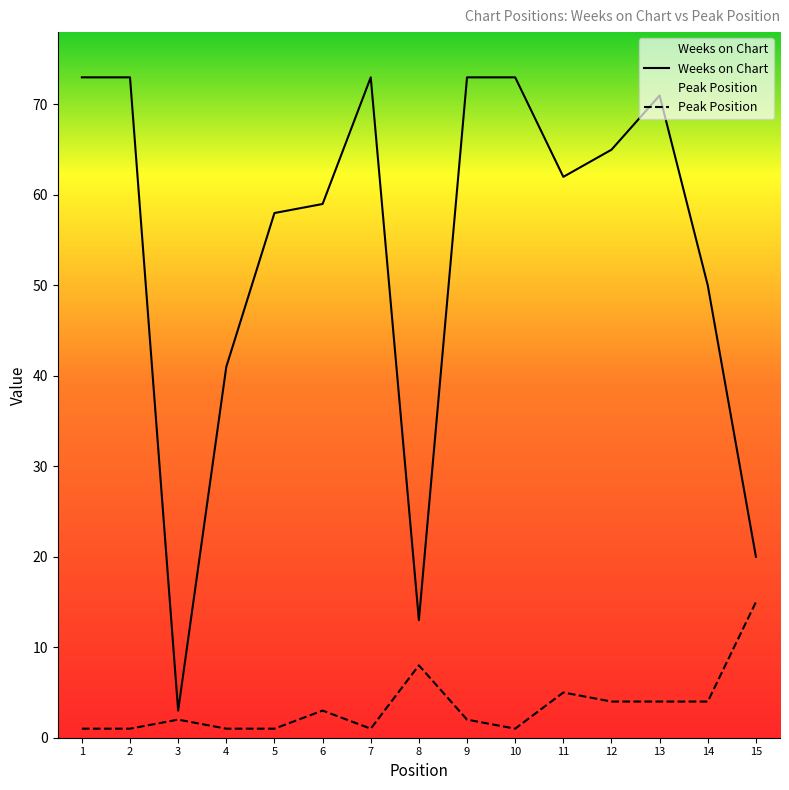

True or false: Peak Position and Weeks on Chart cross at least once.

False